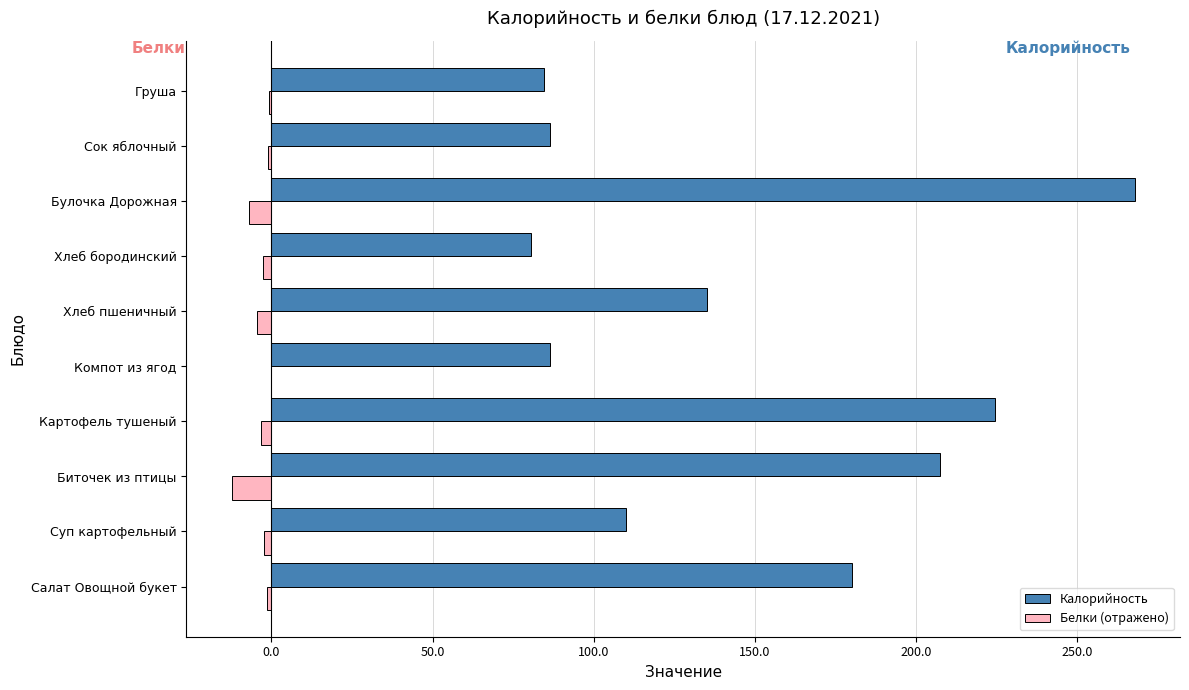

What is the maximum value shown in the chart?

268.0